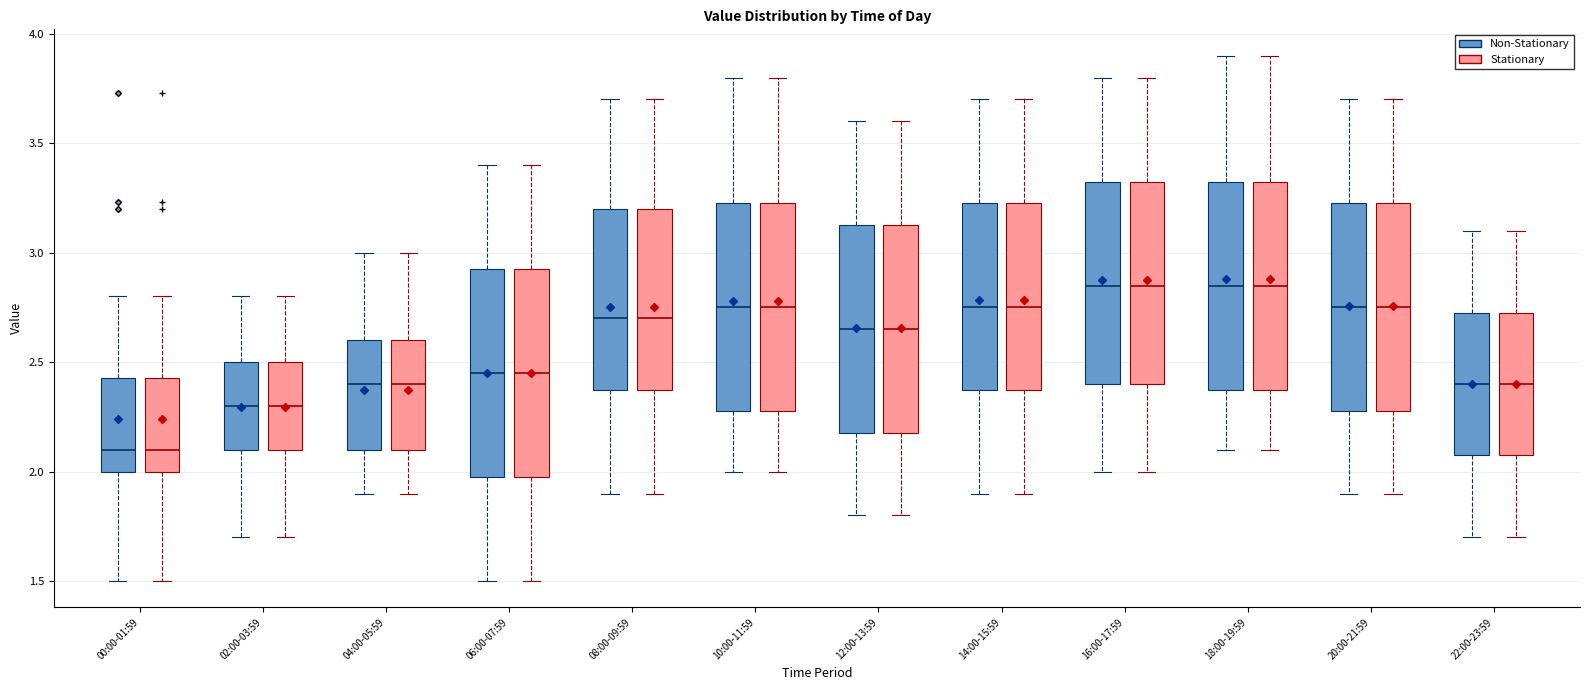

Reading left to right, transcribe this box plot: for each box, give where its median line is, the range the box spans, and where its two whiskers end, as read against the y-axis. The values are not printed on the chart, so give them approximately, as read against the axis.

00:00-01:59 (Non-Stationary): median 2.10, box 2.00 to 2.45, whiskers 1.50 to 2.80
00:00-01:59 (Stationary): median 2.10, box 2.00 to 2.45, whiskers 1.50 to 2.80
02:00-03:59 (Non-Stationary): median 2.30, box 2.10 to 2.50, whiskers 1.70 to 2.80
02:00-03:59 (Stationary): median 2.30, box 2.10 to 2.50, whiskers 1.70 to 2.80
04:00-05:59 (Non-Stationary): median 2.40, box 2.10 to 2.60, whiskers 1.90 to 3.00
04:00-05:59 (Stationary): median 2.40, box 2.10 to 2.60, whiskers 1.90 to 3.00
06:00-07:59 (Non-Stationary): median 2.45, box 2.00 to 2.95, whiskers 1.50 to 3.40
06:00-07:59 (Stationary): median 2.45, box 2.00 to 2.95, whiskers 1.50 to 3.40
08:00-09:59 (Non-Stationary): median 2.70, box 2.40 to 3.20, whiskers 1.90 to 3.70
08:00-09:59 (Stationary): median 2.70, box 2.40 to 3.20, whiskers 1.90 to 3.70
10:00-11:59 (Non-Stationary): median 2.75, box 2.30 to 3.25, whiskers 2.00 to 3.80
10:00-11:59 (Stationary): median 2.75, box 2.30 to 3.25, whiskers 2.00 to 3.80
12:00-13:59 (Non-Stationary): median 2.65, box 2.20 to 3.15, whiskers 1.80 to 3.60
12:00-13:59 (Stationary): median 2.65, box 2.20 to 3.15, whiskers 1.80 to 3.60
14:00-15:59 (Non-Stationary): median 2.75, box 2.40 to 3.25, whiskers 1.90 to 3.70
14:00-15:59 (Stationary): median 2.75, box 2.40 to 3.25, whiskers 1.90 to 3.70
16:00-17:59 (Non-Stationary): median 2.85, box 2.40 to 3.35, whiskers 2.00 to 3.80
16:00-17:59 (Stationary): median 2.85, box 2.40 to 3.35, whiskers 2.00 to 3.80
18:00-19:59 (Non-Stationary): median 2.85, box 2.40 to 3.35, whiskers 2.10 to 3.90
18:00-19:59 (Stationary): median 2.85, box 2.40 to 3.35, whiskers 2.10 to 3.90
20:00-21:59 (Non-Stationary): median 2.75, box 2.30 to 3.25, whiskers 1.90 to 3.70
20:00-21:59 (Stationary): median 2.75, box 2.30 to 3.25, whiskers 1.90 to 3.70
22:00-23:59 (Non-Stationary): median 2.40, box 2.10 to 2.75, whiskers 1.70 to 3.10
22:00-23:59 (Stationary): median 2.40, box 2.10 to 2.75, whiskers 1.70 to 3.10